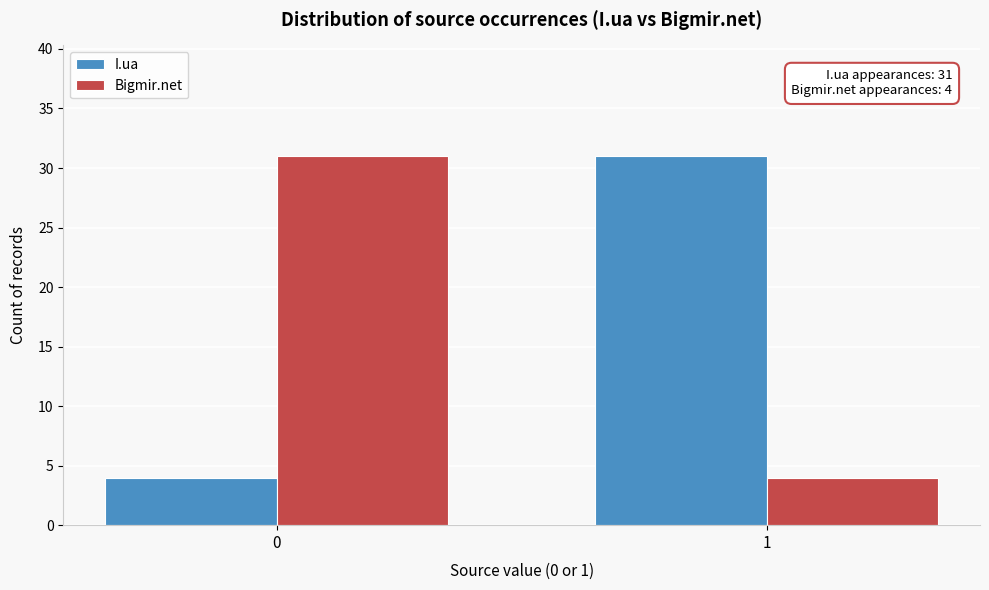

Reading left to right, extract all data points from this chart.

I.ua: 4	31
Bigmir.net: 31	4